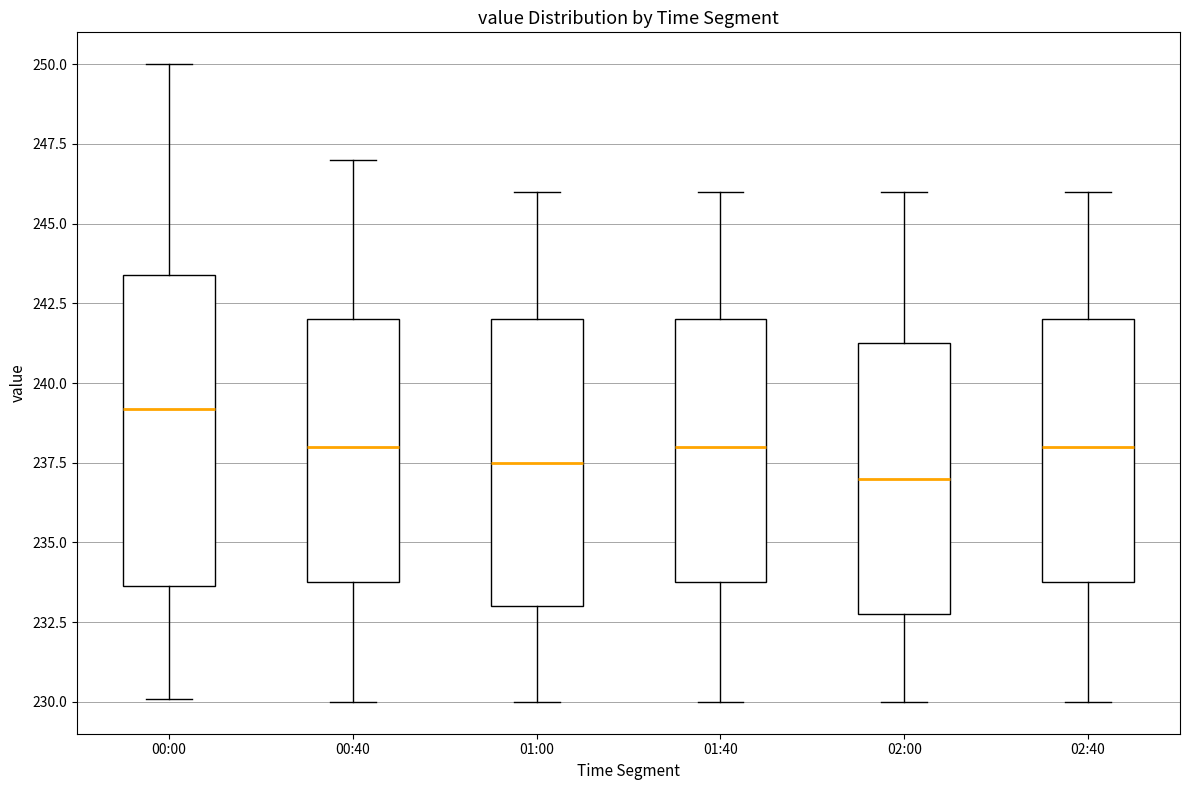

Comparing the boxes themselves (not the whiskers), which one is the tallest?

00:00